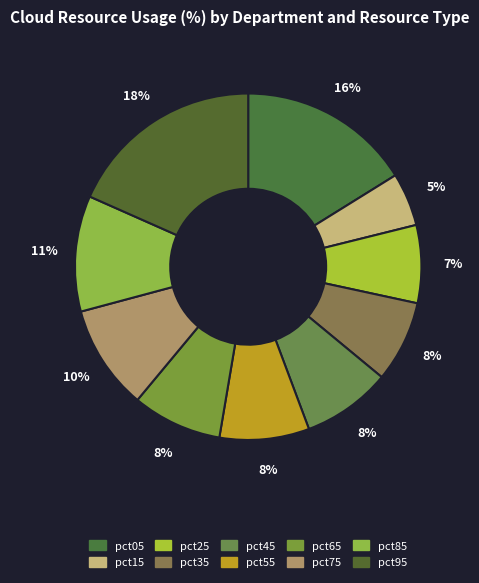

How many slices are in this pie chart?

10